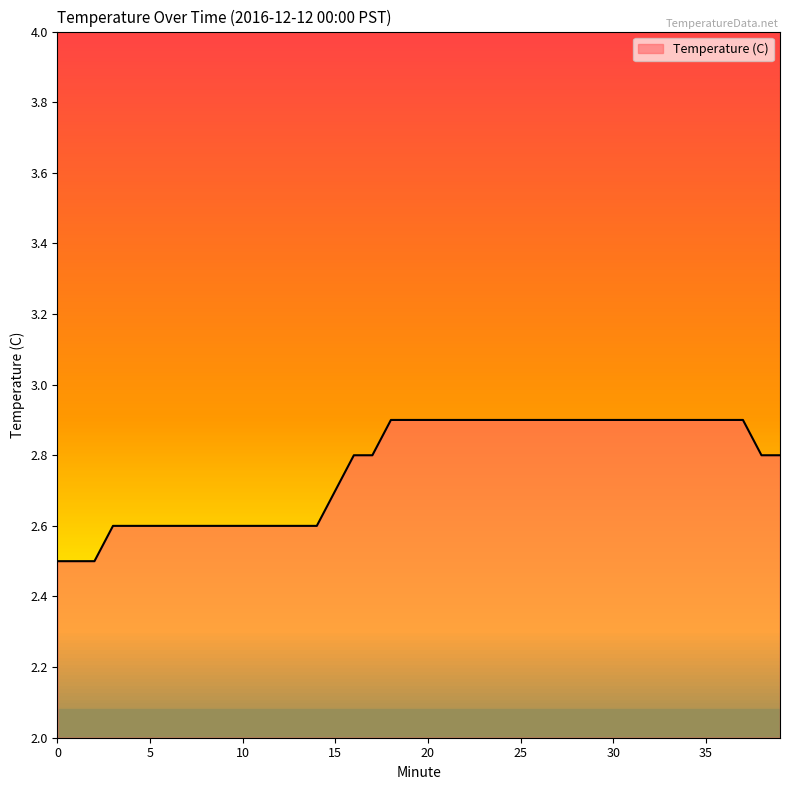

What is the minimum value shown in the chart?

2.5